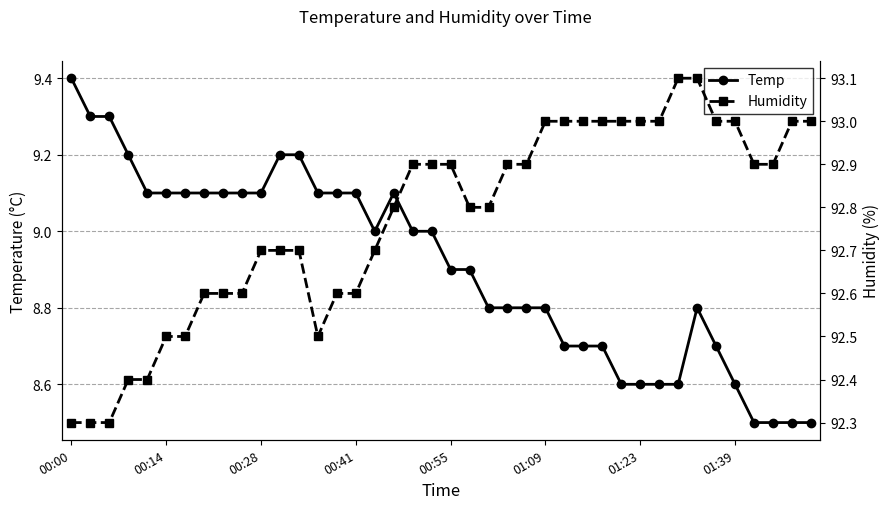

Reading left to right, transcribe all the data shown in this chart.

Temp: 9.4	9.3	9.3	9.2	9.1	9.1	9.1	9.1	9.1	9.1	9.1	9.2	9.2	9.1	9.1	9.1	9.0	9.1	9.0	9.0	8.9	8.9	8.8	8.8	8.8	8.8	8.7	8.7	8.7	8.6	8.6	8.6	8.6	8.8	8.7	8.6	8.5	8.5	8.5	8.5
Humidity: 92.3	92.3	92.3	92.4	92.4	92.5	92.5	92.6	92.6	92.6	92.7	92.7	92.7	92.5	92.6	92.6	92.7	92.8	92.9	92.9	92.9	92.8	92.8	92.9	92.9	93.0	93.0	93.0	93.0	93.0	93.0	93.0	93.1	93.1	93.0	93.0	92.9	92.9	93.0	93.0